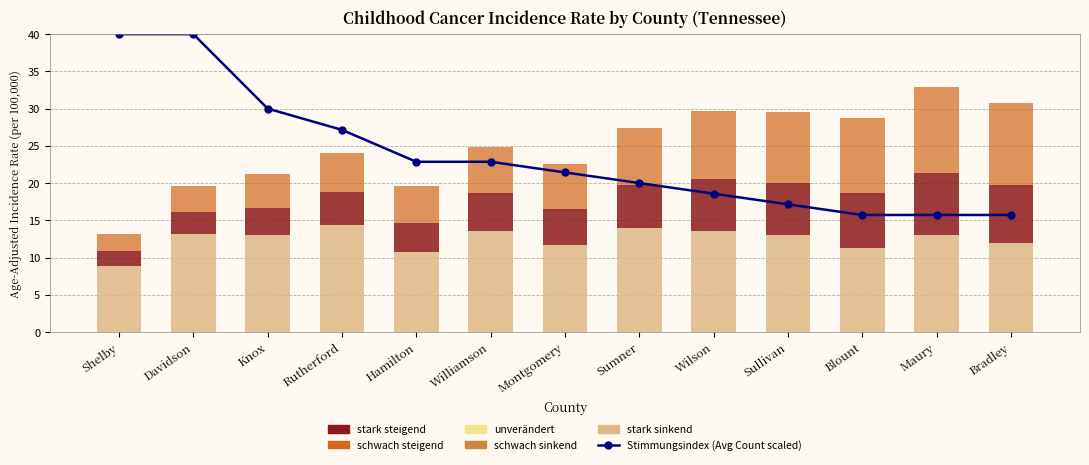

How many bars are there in total?

52